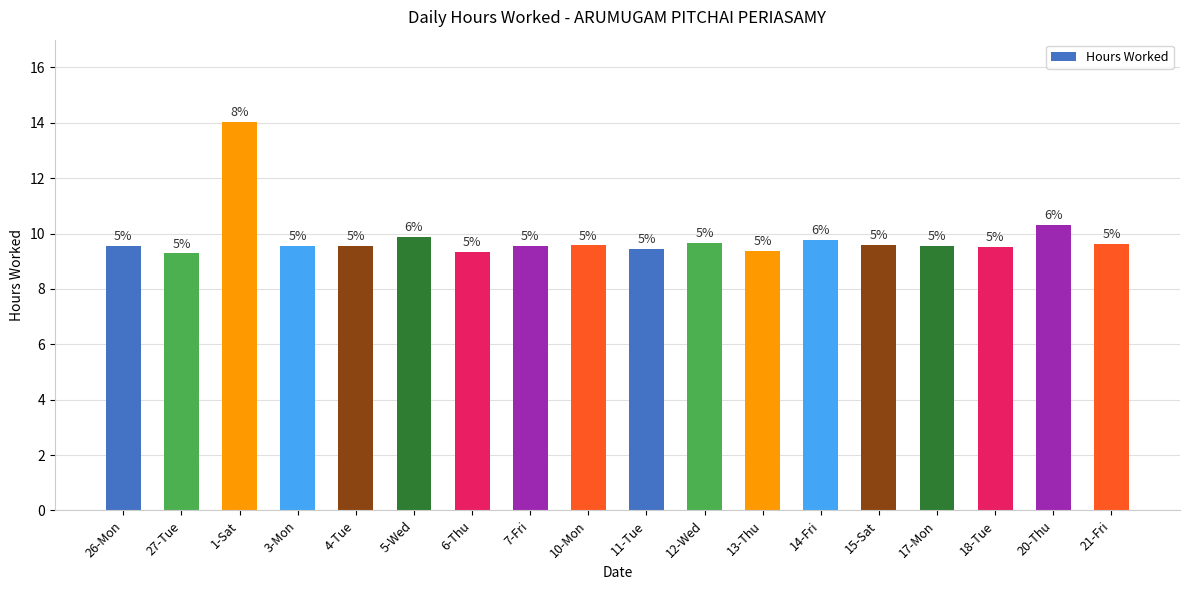

Reading left to right, extract all data points from this chart.

9.6	9.3	14.0	9.6	9.6	9.9	9.3	9.6	9.6	9.4	9.7	9.4	9.8	9.6	9.6	9.5	10.3	9.6